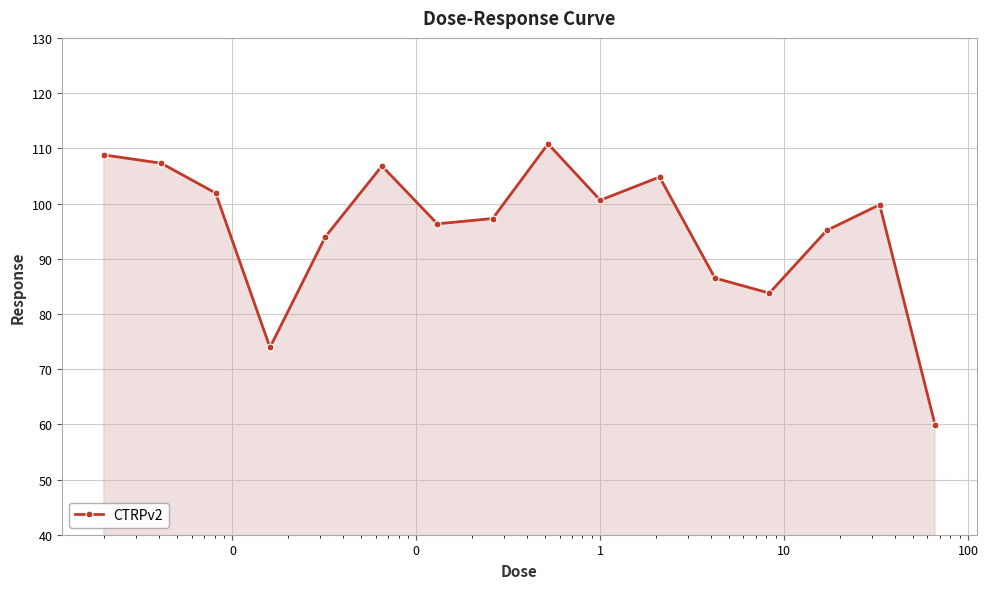

What is the smallest value displayed?

59.9